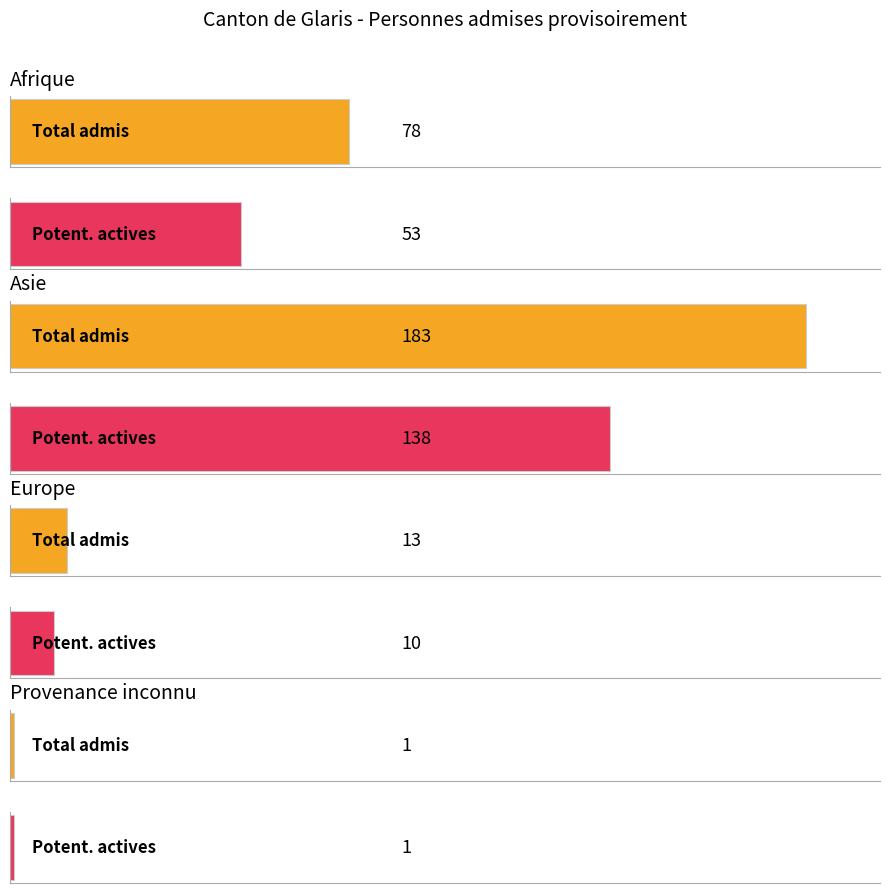

Between Afrique and Asie, which series saw the biggest shift?

Total personnes admises